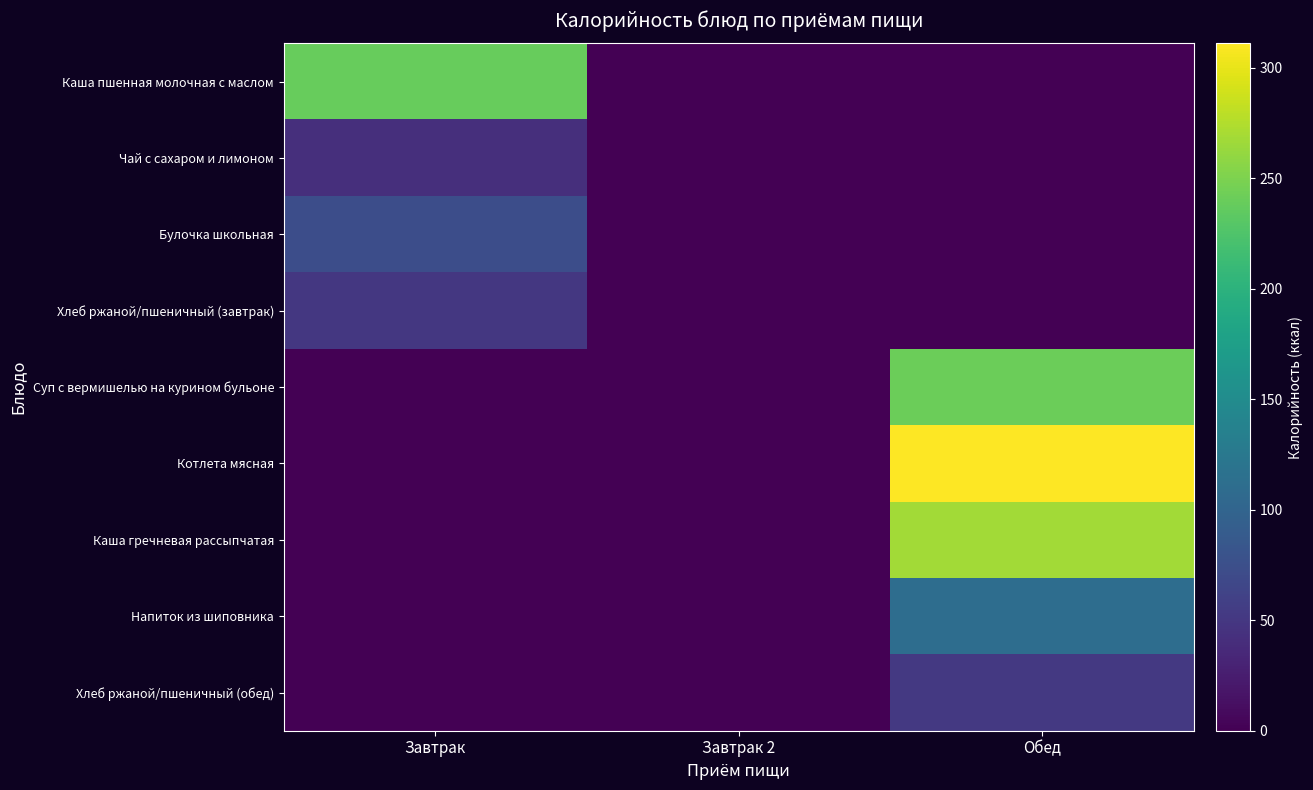

Reading left to right, transcribe all the data shown in this chart.

Каша пшенная молочная с маслом: Завтрак=238.5	Завтрак 2=0.0	Обед=0.0
Чай с сахаром и лимоном: Завтрак=41.6	Завтрак 2=0.0	Обед=0.0
Булочка школьная: Завтрак=73.1	Завтрак 2=0.0	Обед=0.0
Хлеб ржаной/пшеничный (завтрак): Завтрак=50.0	Завтрак 2=0.0	Обед=0.0
Суп с вермишелью на курином бульоне: Завтрак=0.0	Завтрак 2=0.0	Обед=240.8
Котлета мясная: Завтрак=0.0	Завтрак 2=0.0	Обед=311.0
Каша гречневая рассыпчатая: Завтрак=0.0	Завтрак 2=0.0	Обед=267.8
Напиток из шиповника: Завтрак=0.0	Завтрак 2=0.0	Обед=111.8
Хлеб ржаной/пшеничный (обед): Завтрак=0.0	Завтрак 2=0.0	Обед=52.0